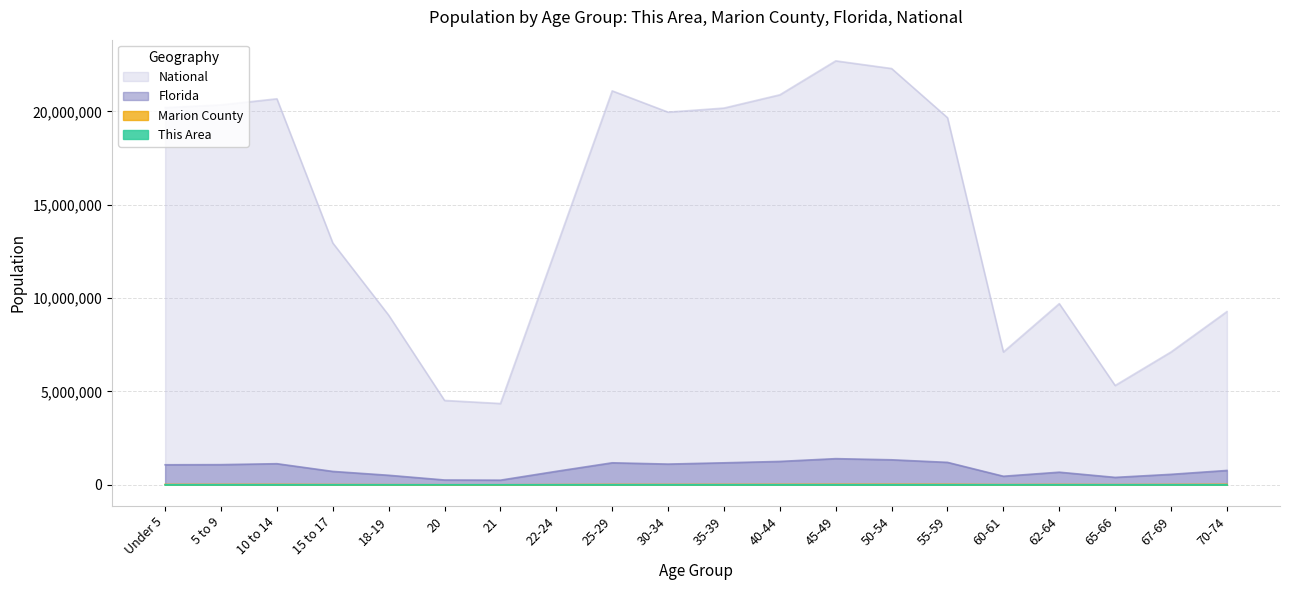

Which category has the lowest value across all series?

20